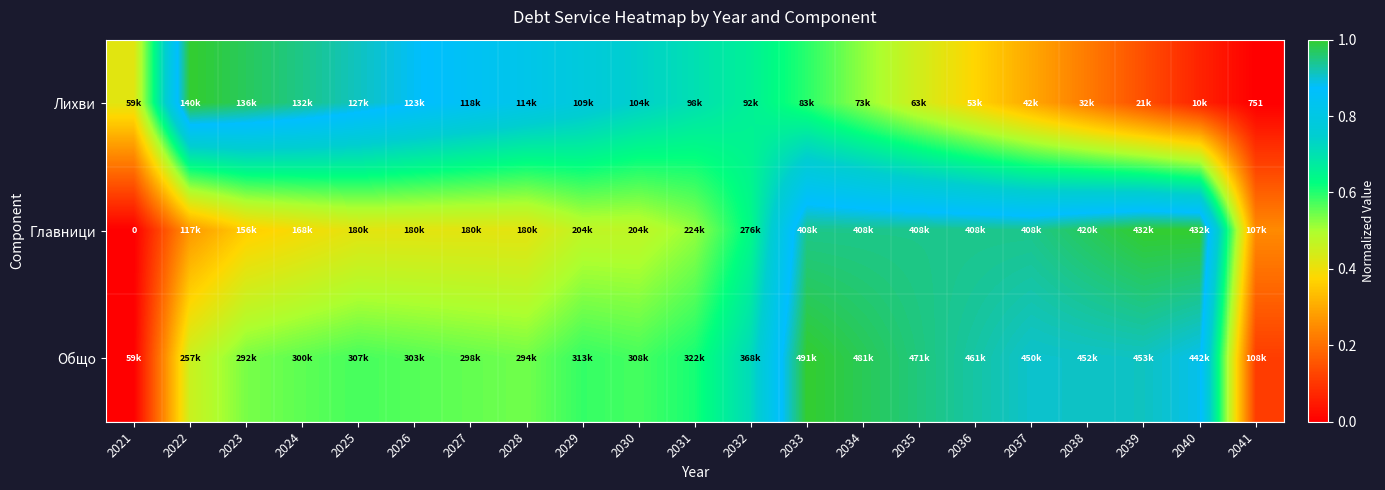

The value of Главници at 2024 is 0.4. True or false?

True